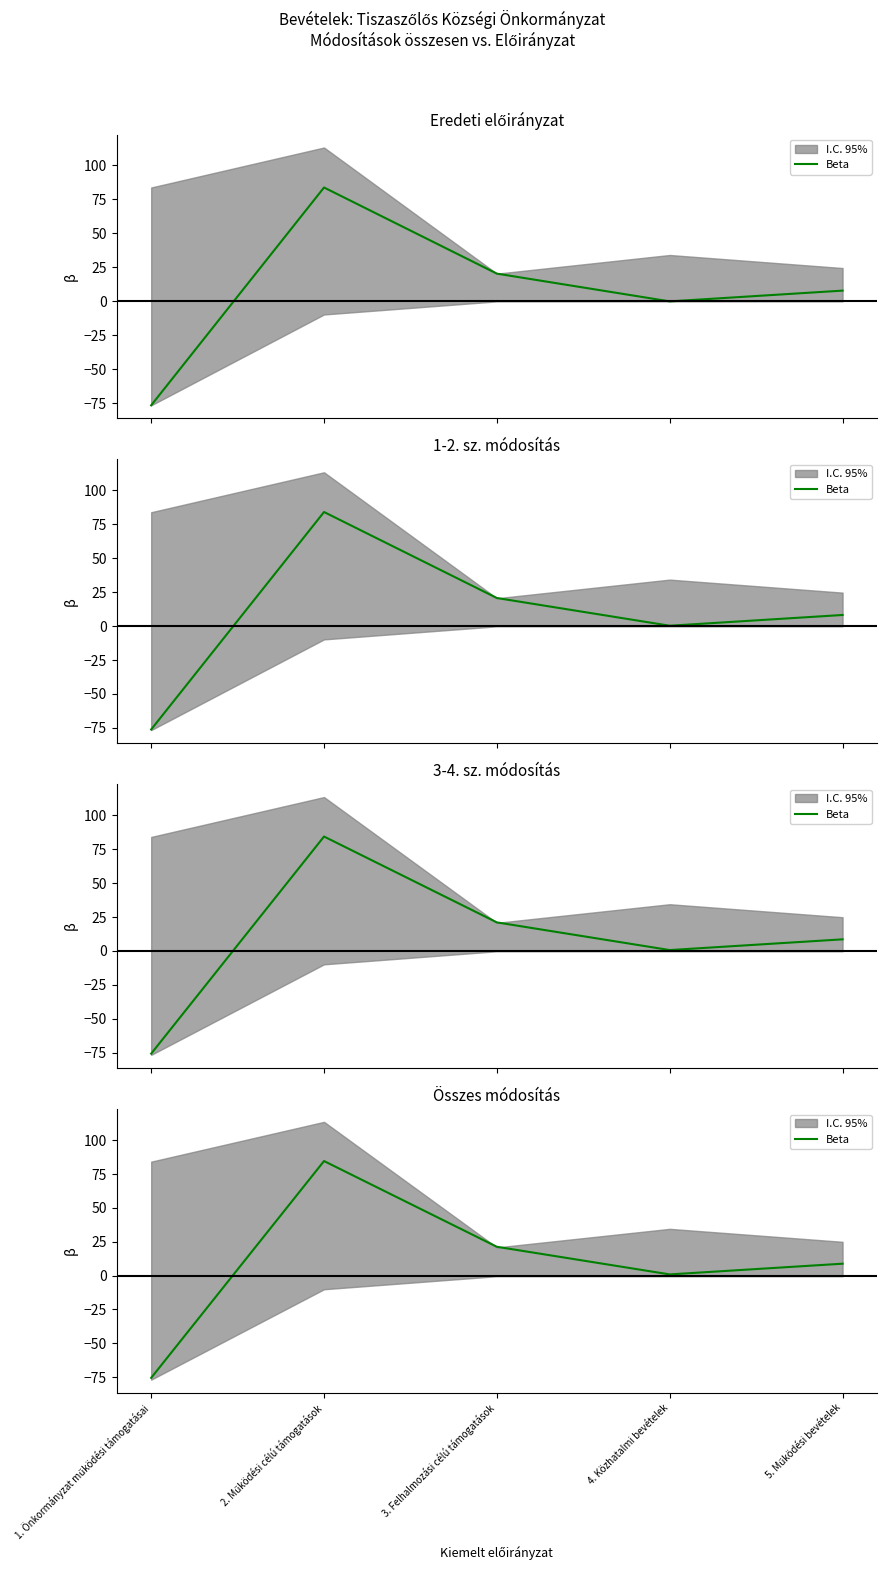

List the labels in order of value, smallest first.

1. Önkormányzat működési támogatásai, 4. Közhatalmi bevételek, 5. Működési bevételek, 3. Felhalmozási célú támogatások, 2. Működési célú támogatások